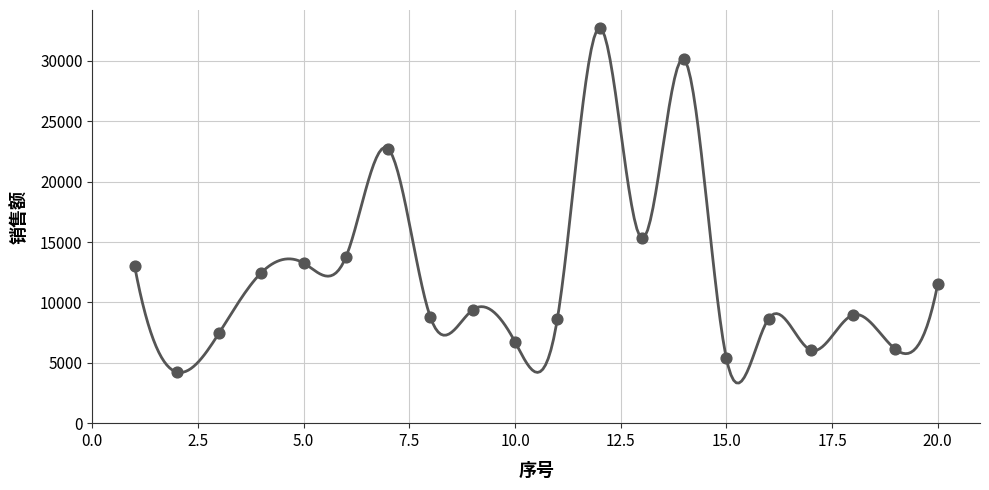

What is the change in value from 4 to 17?

-6426.0